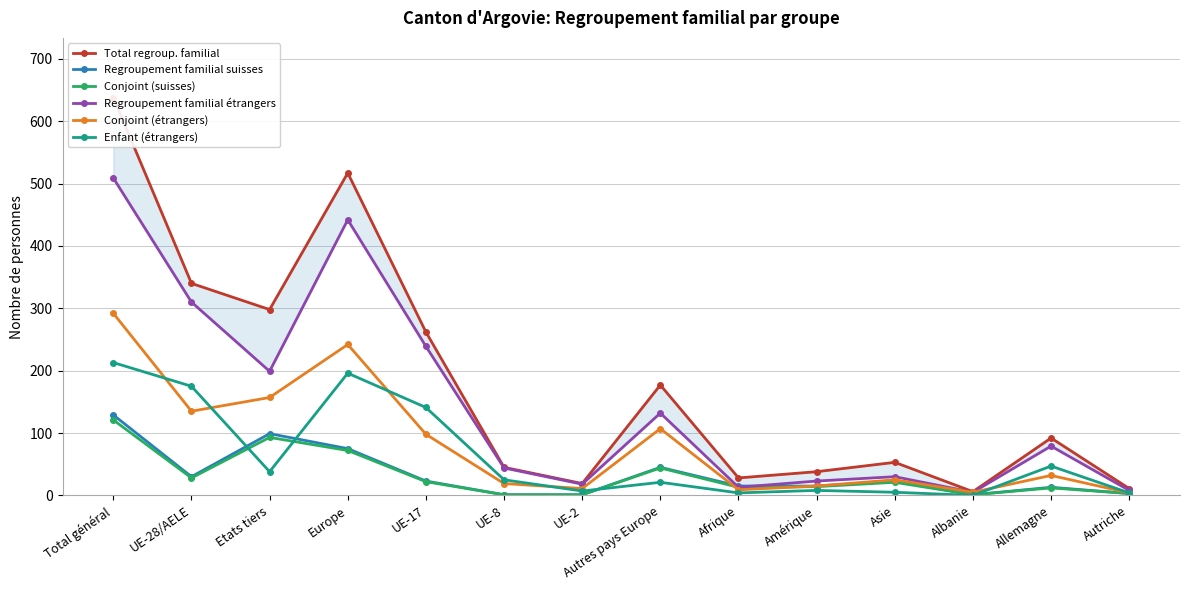

Which series has the largest total across all categories?

Total regroup. familial